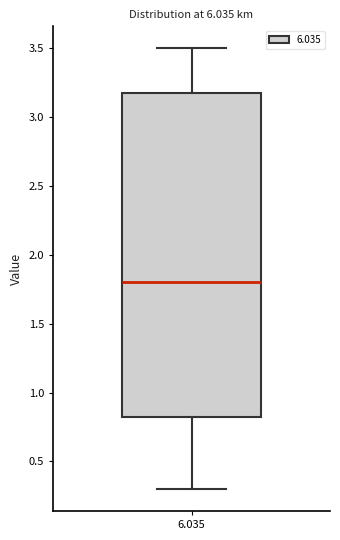

Where is the upper edge of the box at x = 6.035 on the y-axis? The values are not printed on the chart, so give them approximately, as read against the axis.

3.20